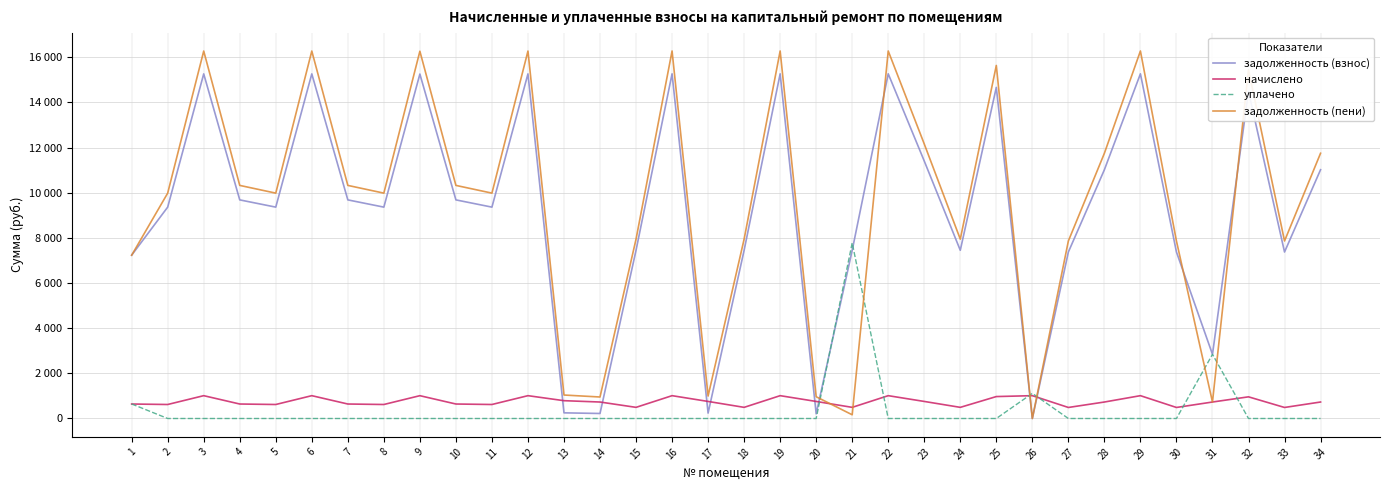

True or false: начислено and уплачено intersect in this chart.

True